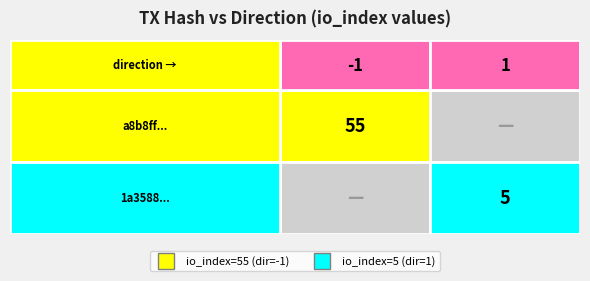

Is it true that 1a3588ecf77f18d4f8860463d6c3614ce68e66e equals 1 at direction?

False